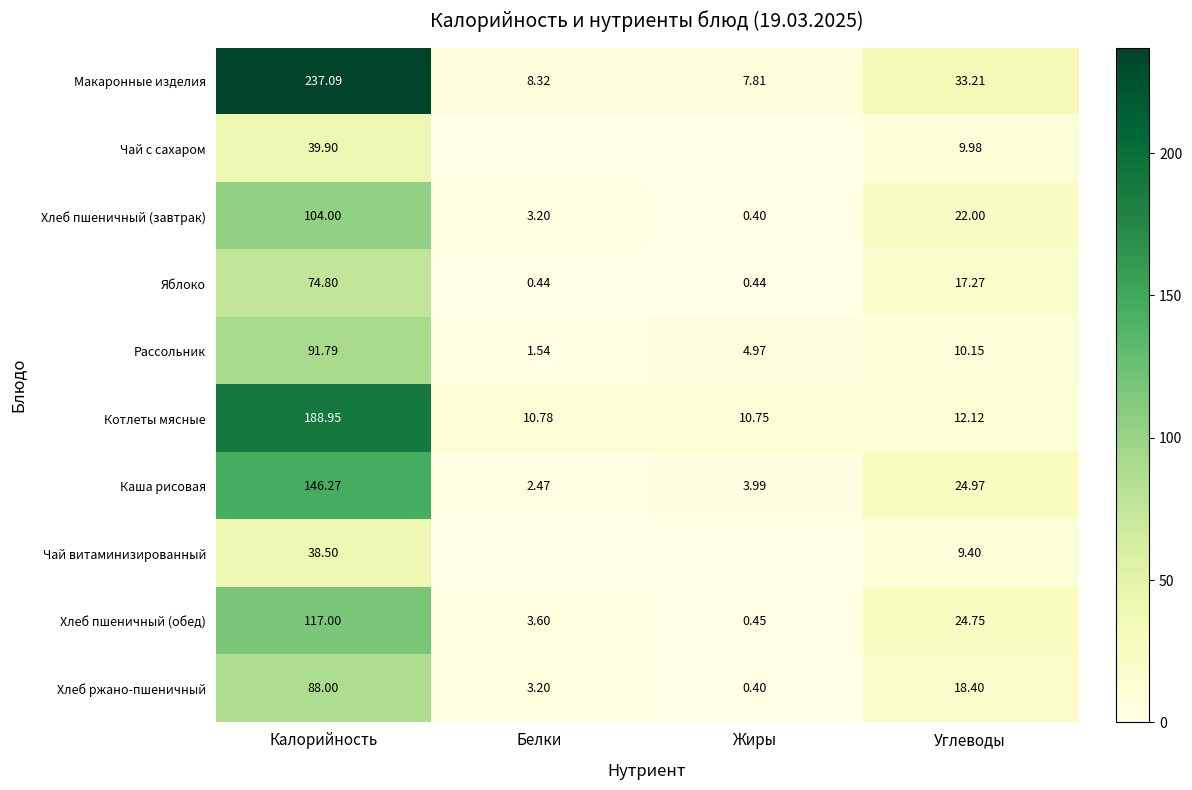

At which category is the sum across all series the highest?

Калорийность